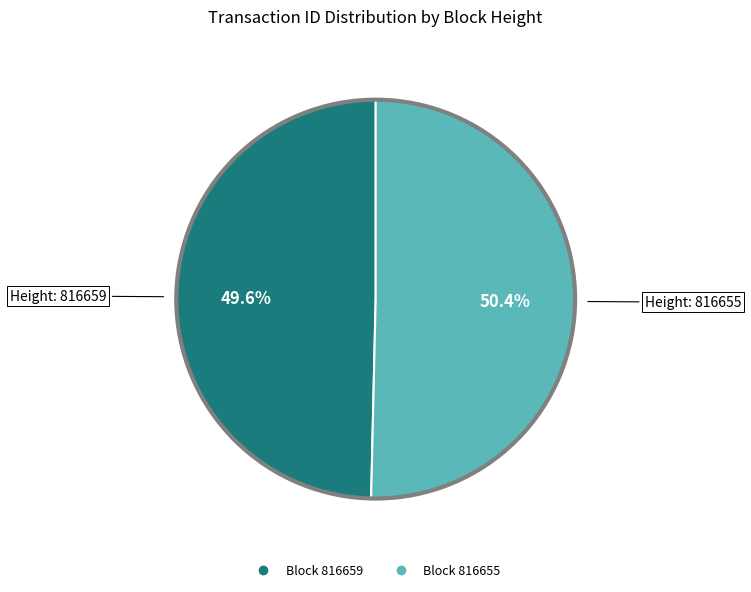

Is there a majority slice in this chart?

Yes